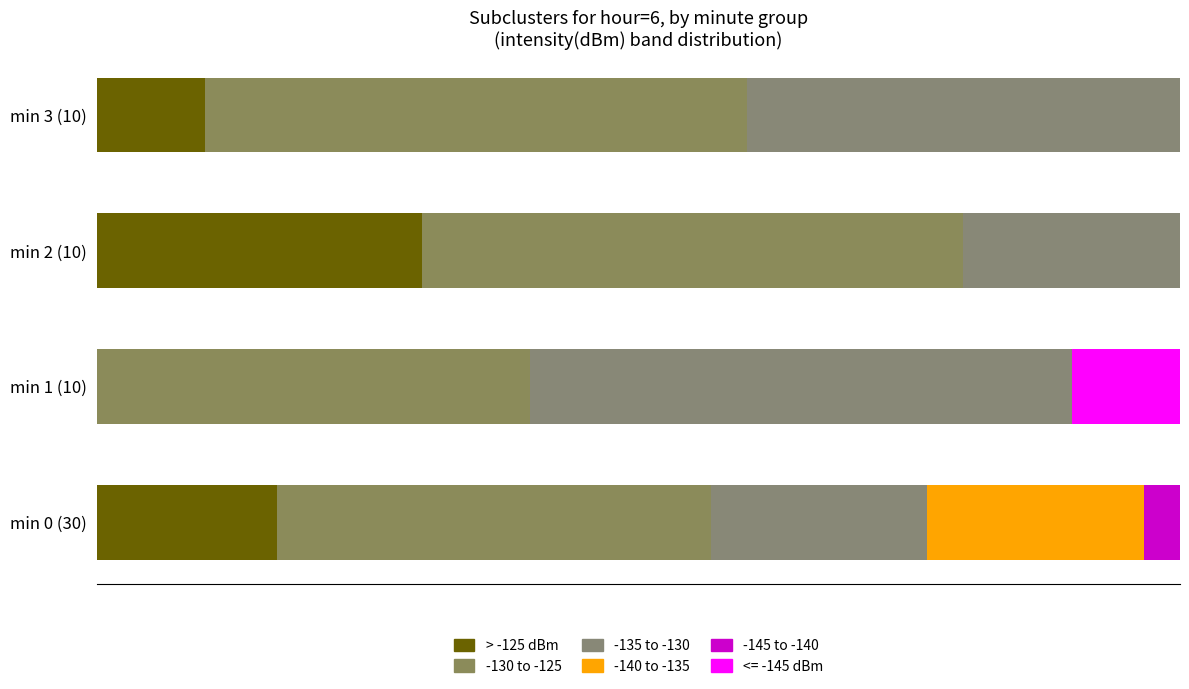

How many data points does each series have?

4